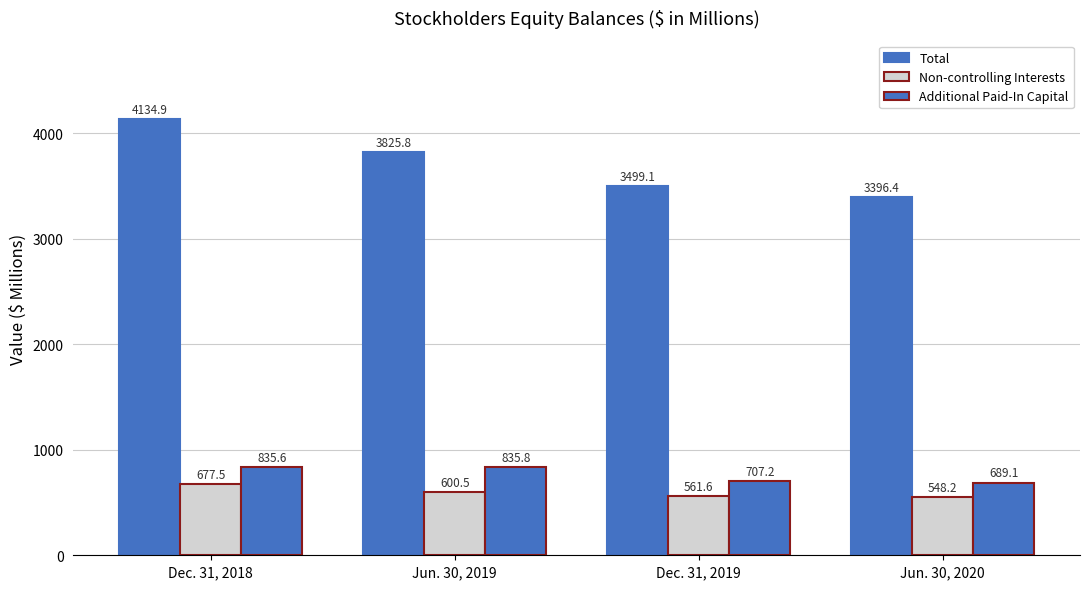

Reading left to right, list all the values displayed in this chart.

Total: Dec. 31, 2018=4134.9	Jun. 30, 2019=3825.8	Dec. 31, 2019=3499.1	Jun. 30, 2020=3396.4
Non-controlling Interests: Dec. 31, 2018=677.5	Jun. 30, 2019=600.5	Dec. 31, 2019=561.6	Jun. 30, 2020=548.2
Additional Paid-In Capital: Dec. 31, 2018=835.6	Jun. 30, 2019=835.8	Dec. 31, 2019=707.2	Jun. 30, 2020=689.1